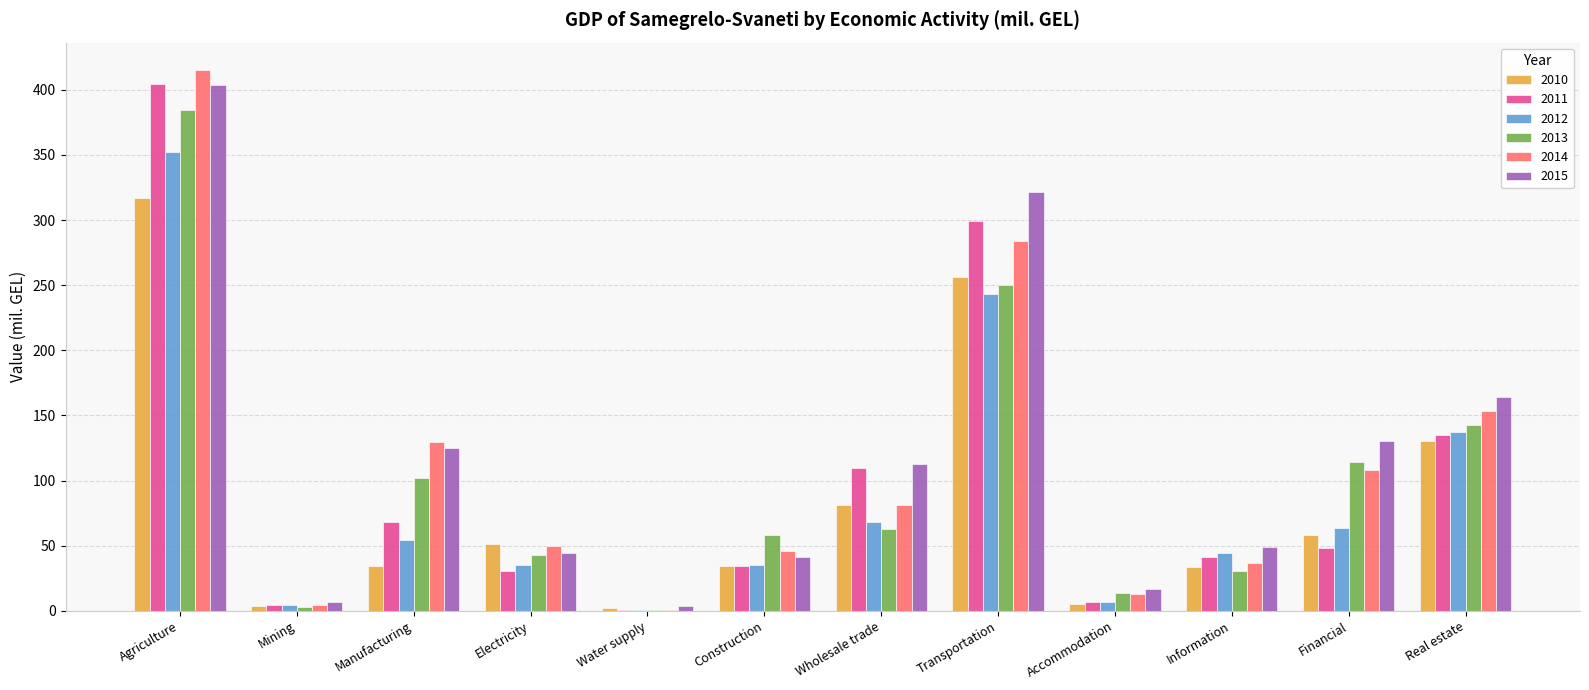

What is the highest value of the 2011 series?

404.6